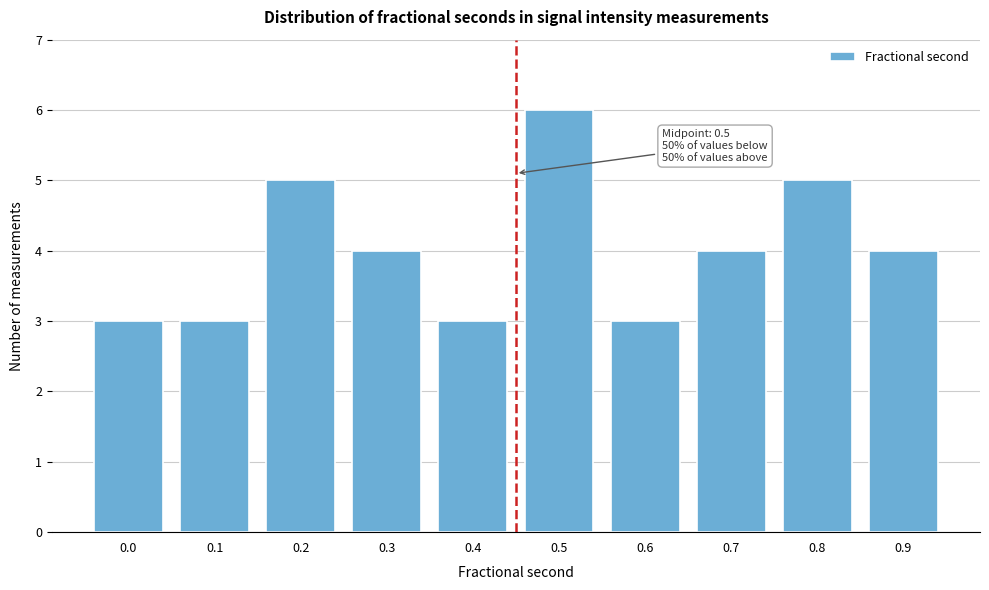

Reading left to right, what are all the values shown in this chart?

3	3	5	4	3	6	3	4	5	4